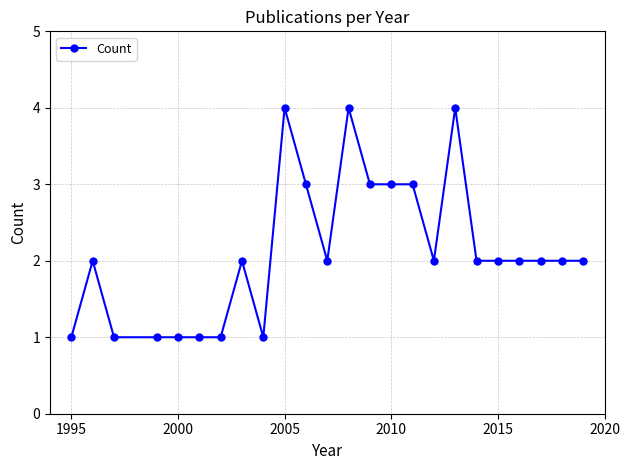

What is the minimum value shown in the chart?

1